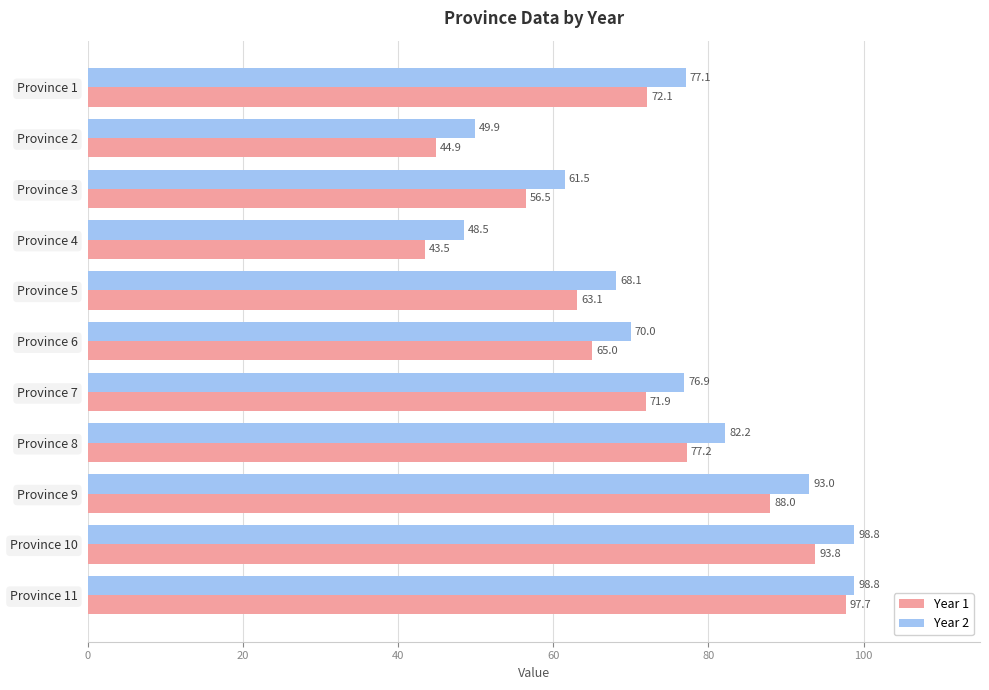

Where is Year 2 nearest to the value 73?

Province 6